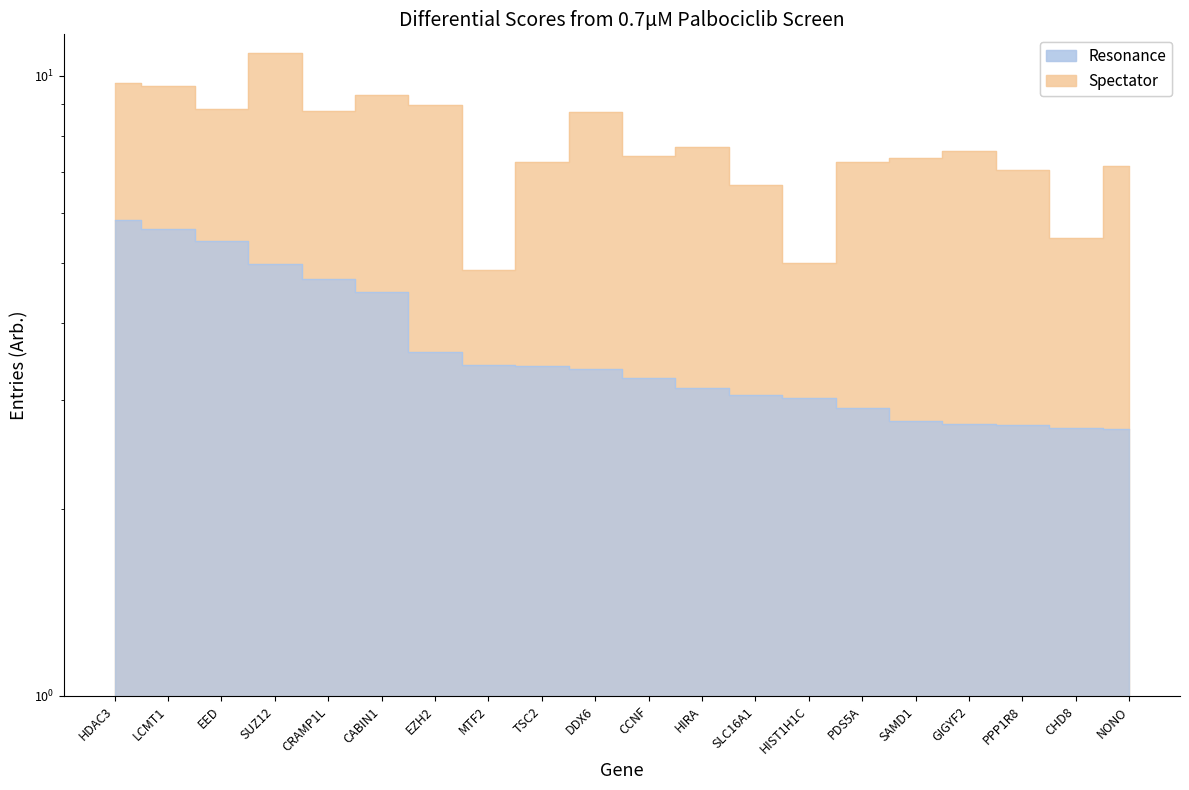

What is the difference between the highest and lowest values at CRAMP1L?

4.1